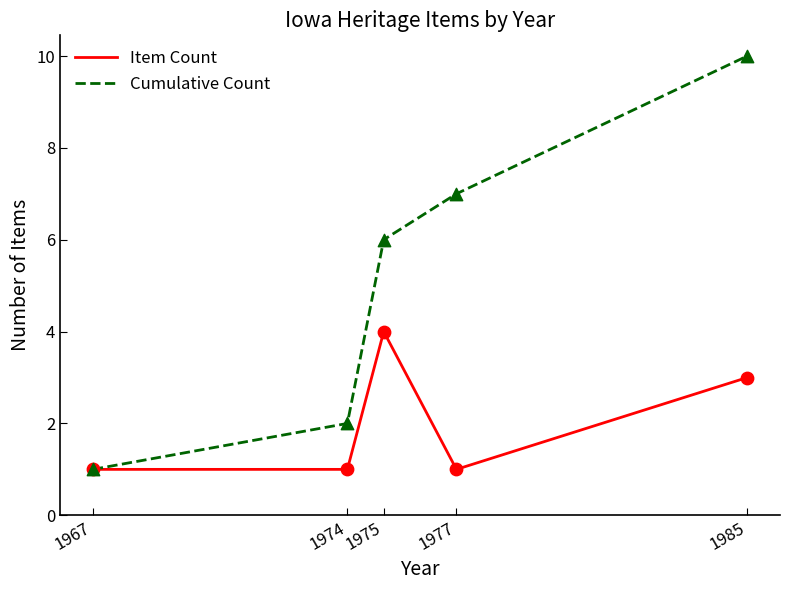

Is the value of Item Count at 1985 greater than the value of Cumulative Count at 1974?

Yes